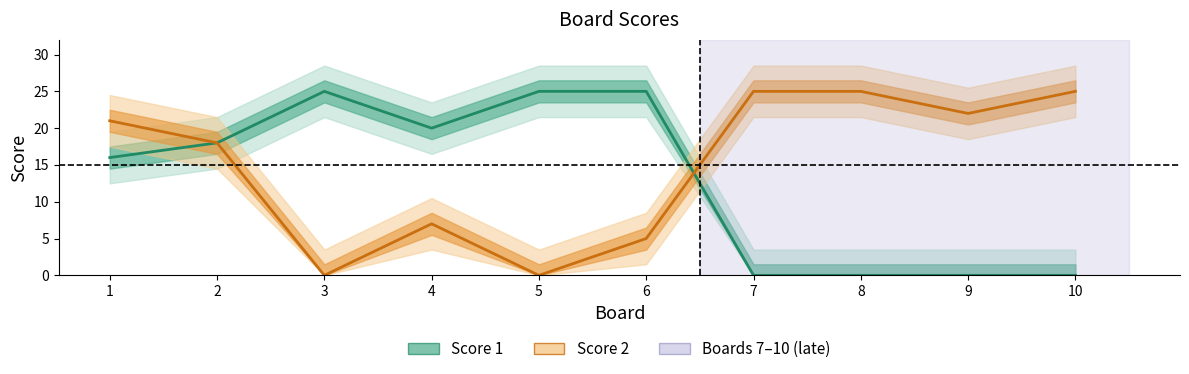

At which category does Score 1 reach its first local peak?

3